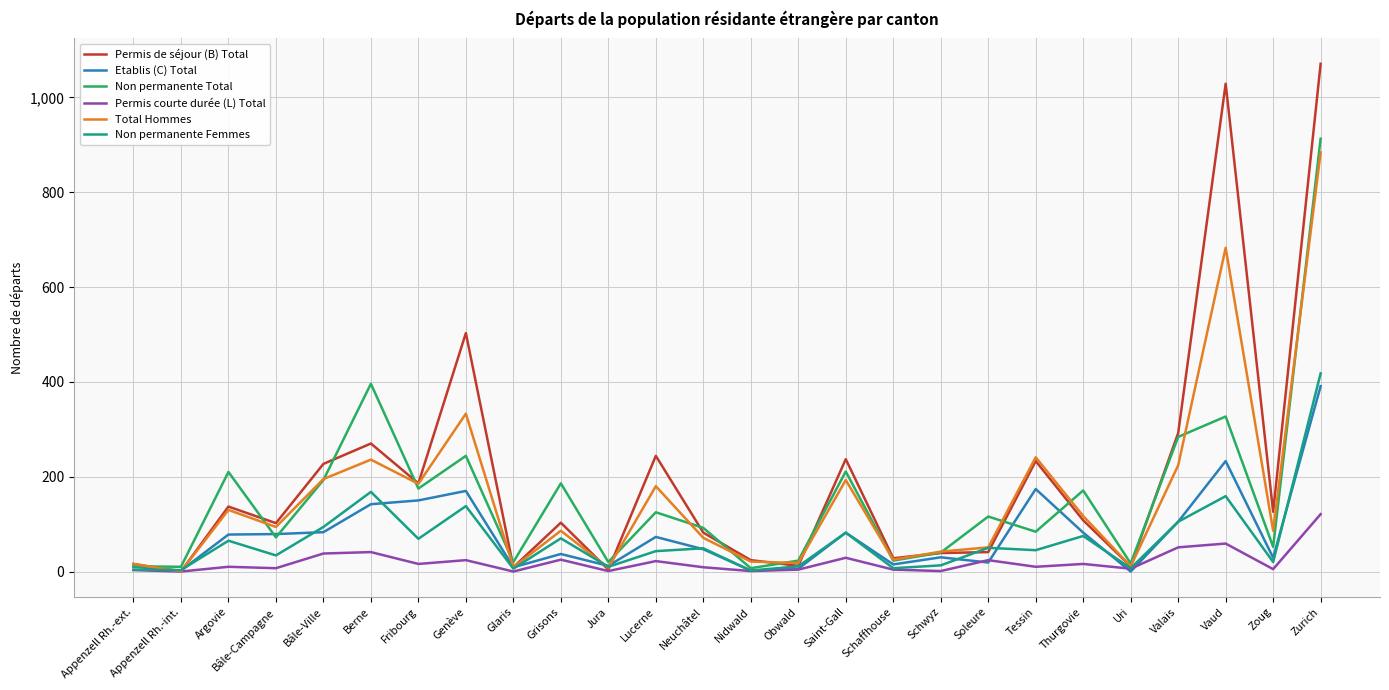

What is the total value across all series at Lucerne?

687